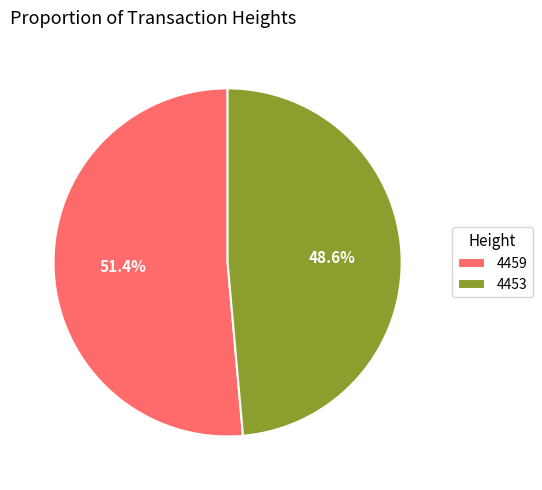

Which slice is the largest?

4459